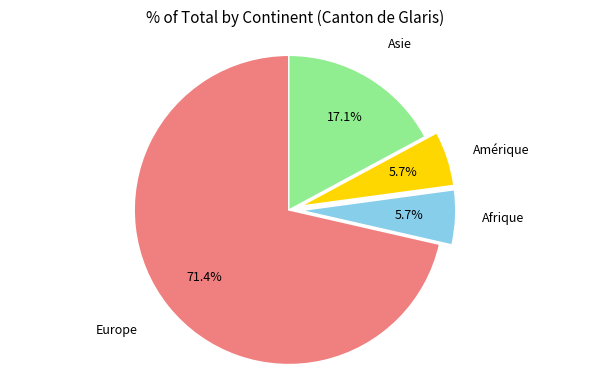

What percentage is the Asie slice, to the nearest percent?

17%